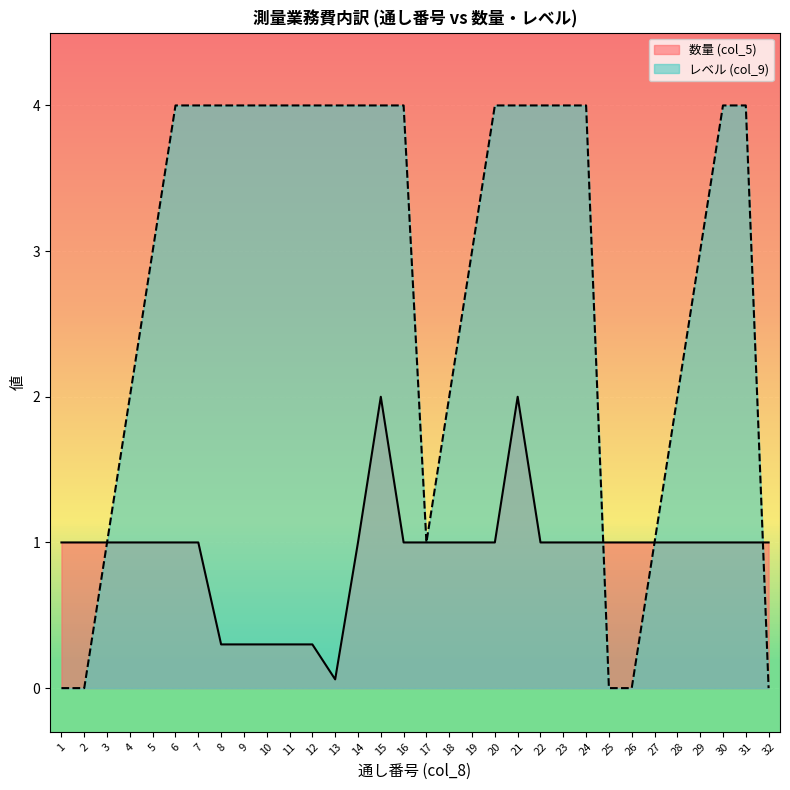

Count the 数量 (col_5) values in the range 1 to 2.

26